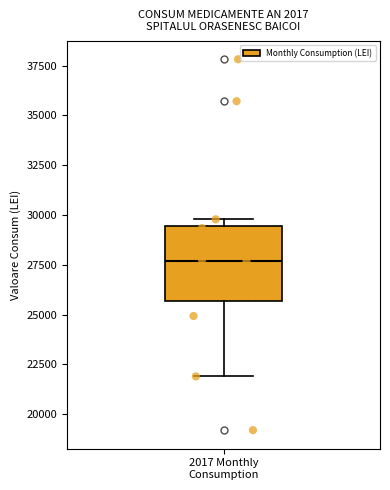

Transcribe this box plot: give where the median line is, the range the box spans, and where the two whiskers end, as read against the y-axis. The values are not printed on the chart, so give them approximately, as read against the axis.

median 27500, box 25500 to 29500, whiskers 22000 to 30000